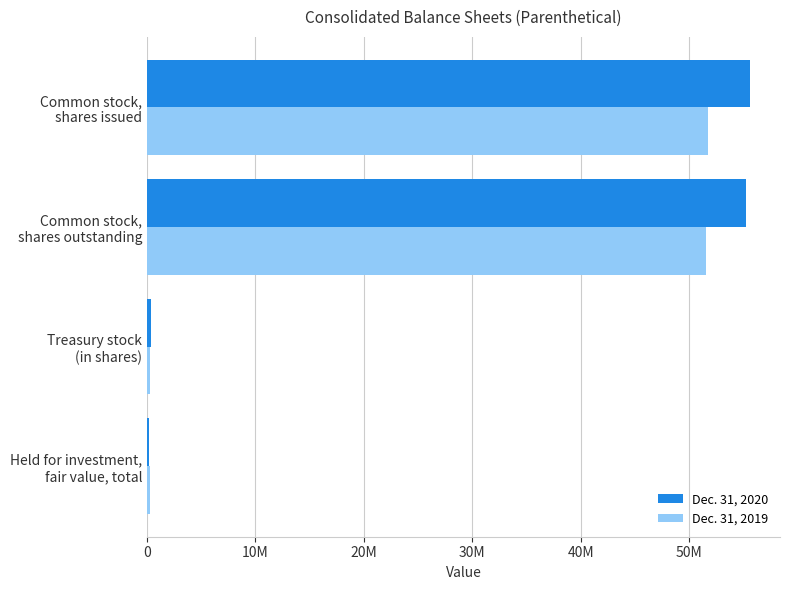

What are all the series names shown in the legend?

Dec. 31, 2020, Dec. 31, 2019